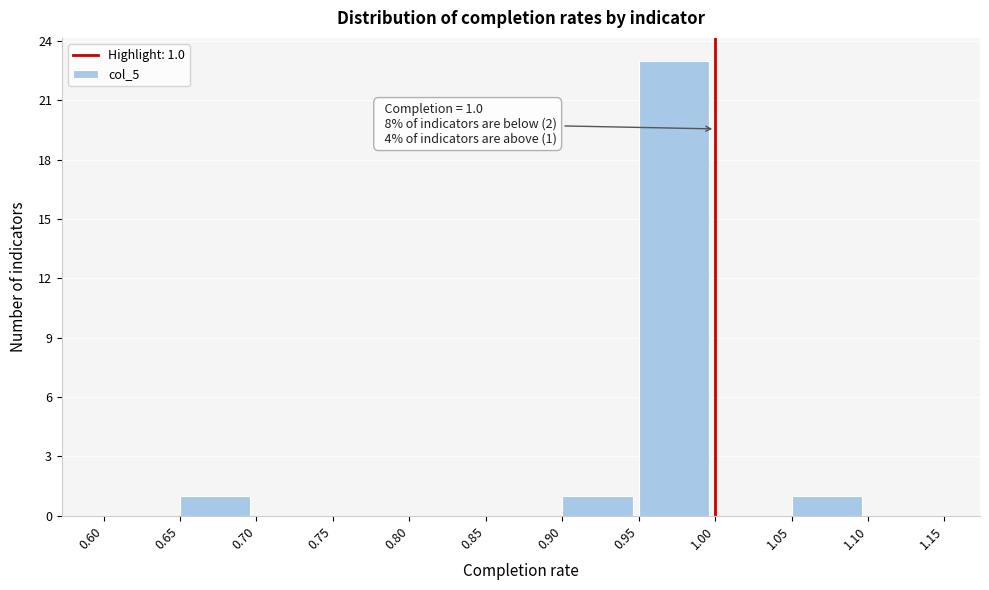

Which range on the x-axis has the tallest bar?

0.95 to 1.00